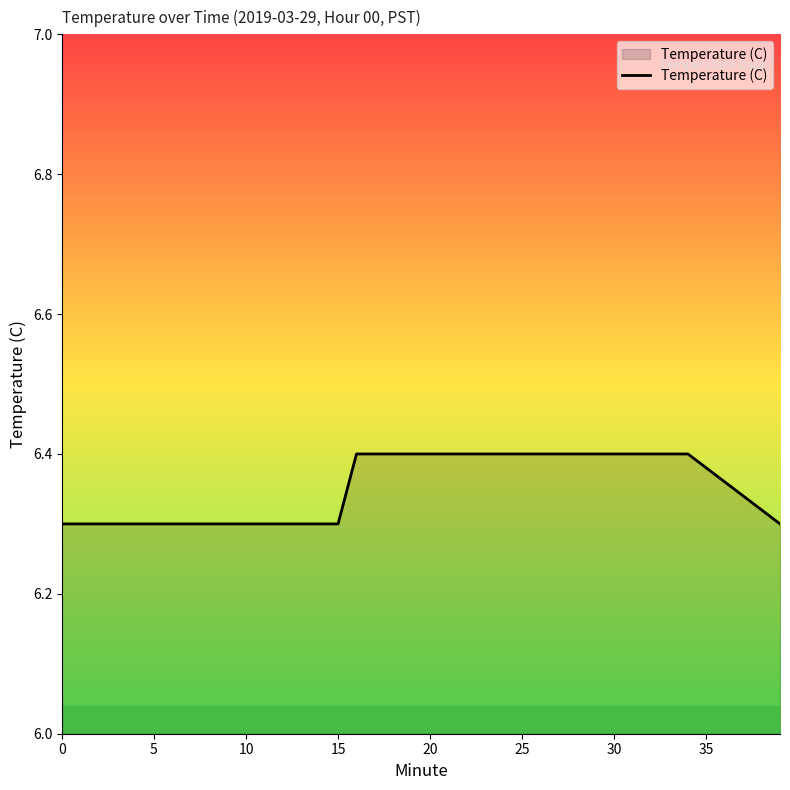

What is the smallest value displayed?

6.3